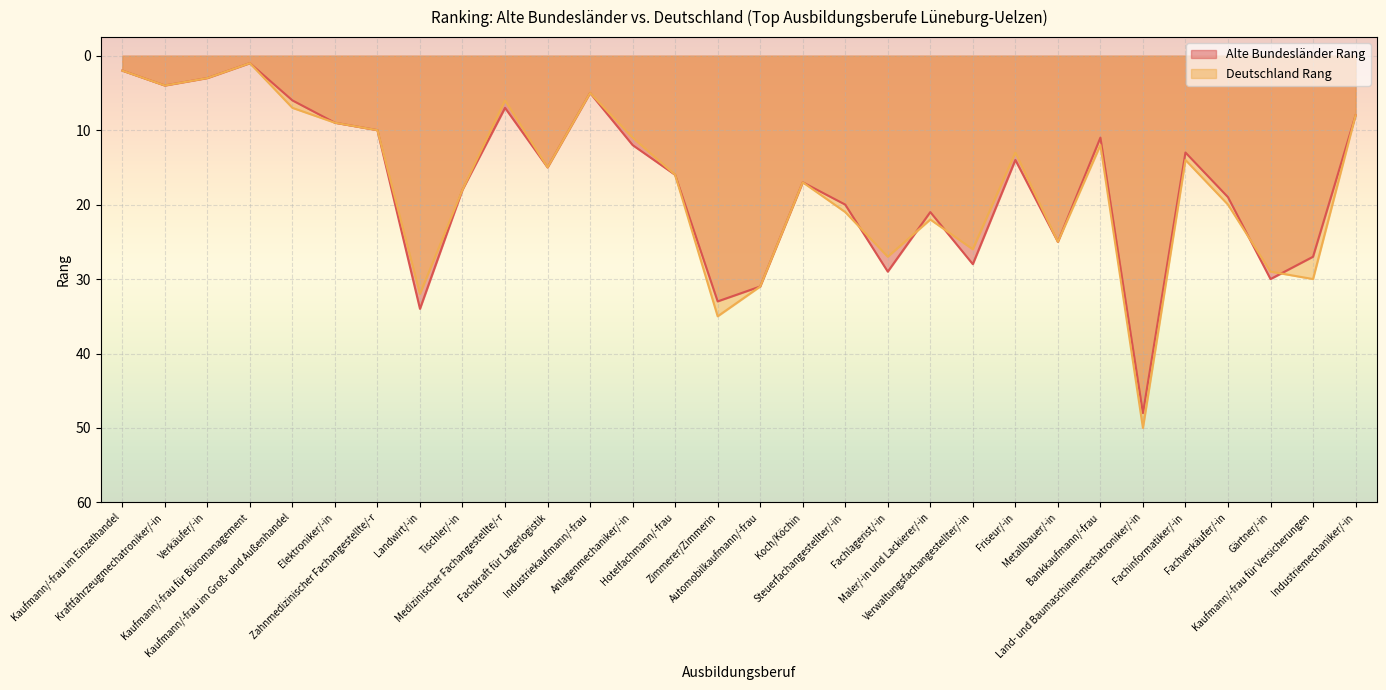

Which has a higher value, Koch/Köchin or Kaufmann/-frau im Groß- und Außenhandel?

Koch/Köchin